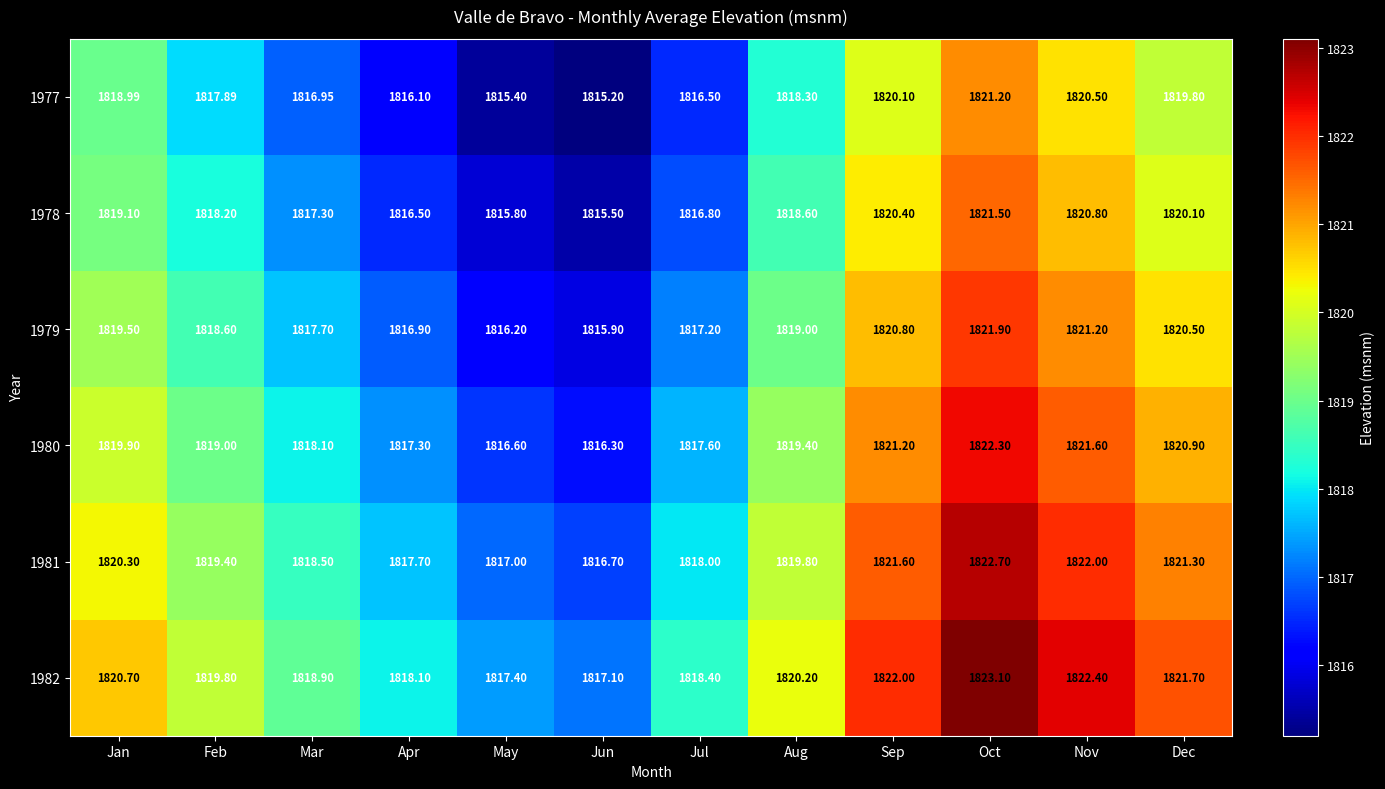

Is the value of 1982 at Nov greater than the value of 1978 at May?

Yes